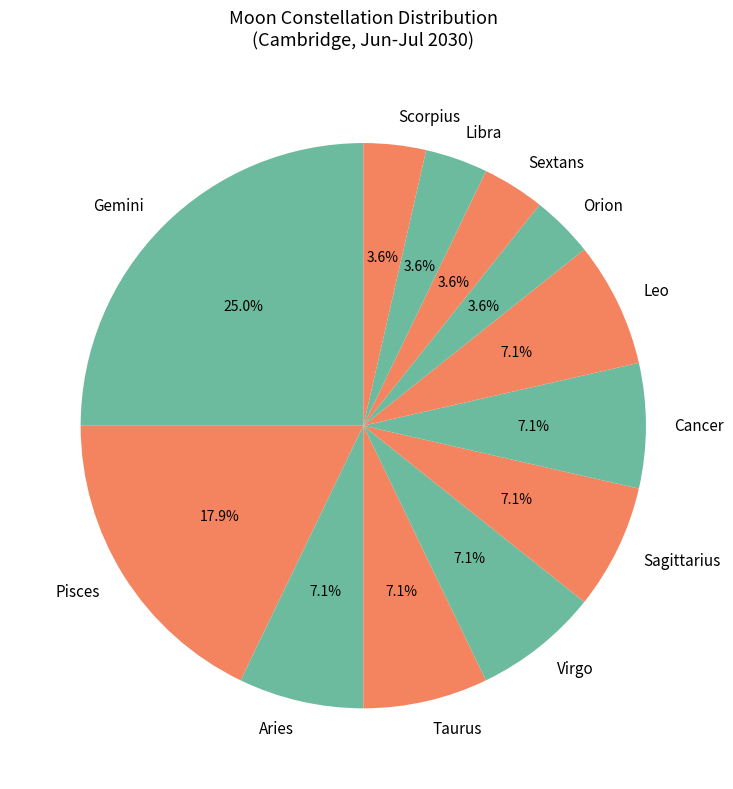

How many segments does this pie chart have?

12